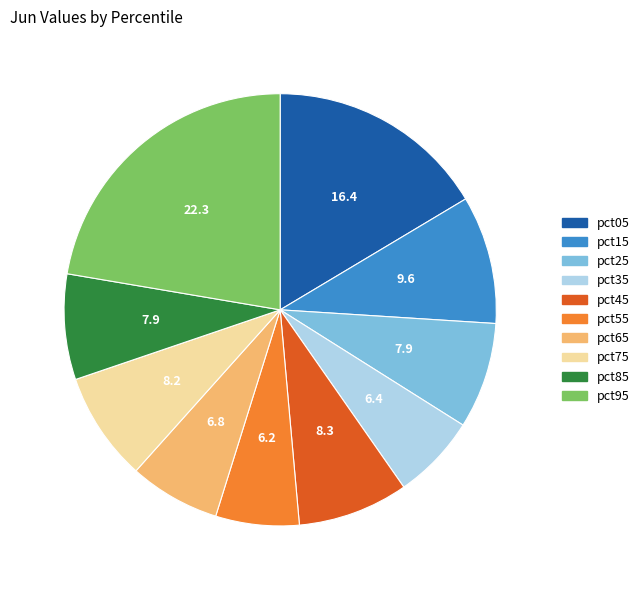

Count the number of slices in the pie.

10